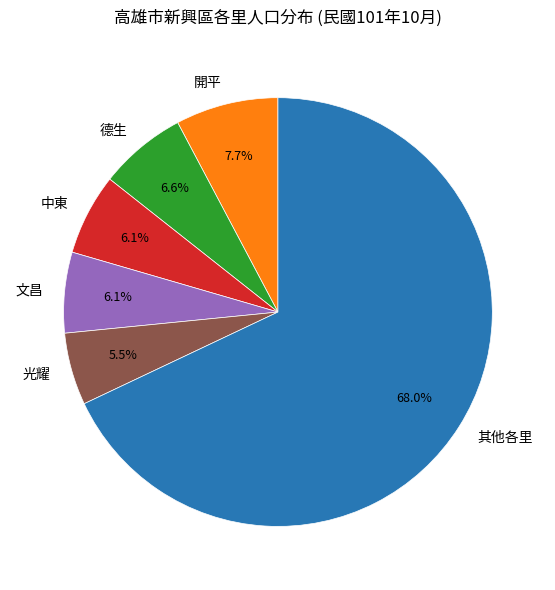

Which category has the biggest portion of the pie?

其他各里